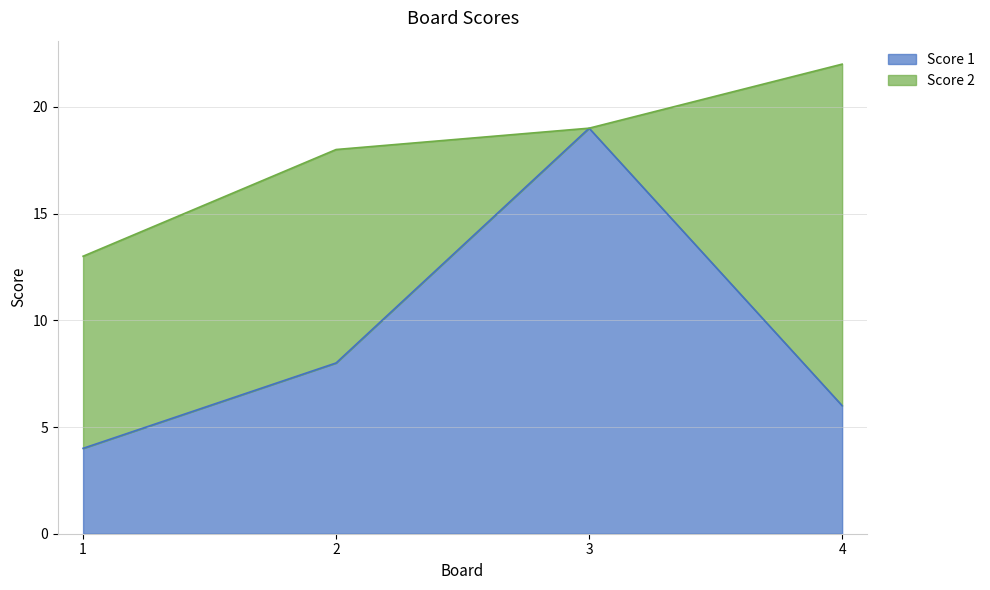

Which label corresponds to the smallest value in the chart?

1